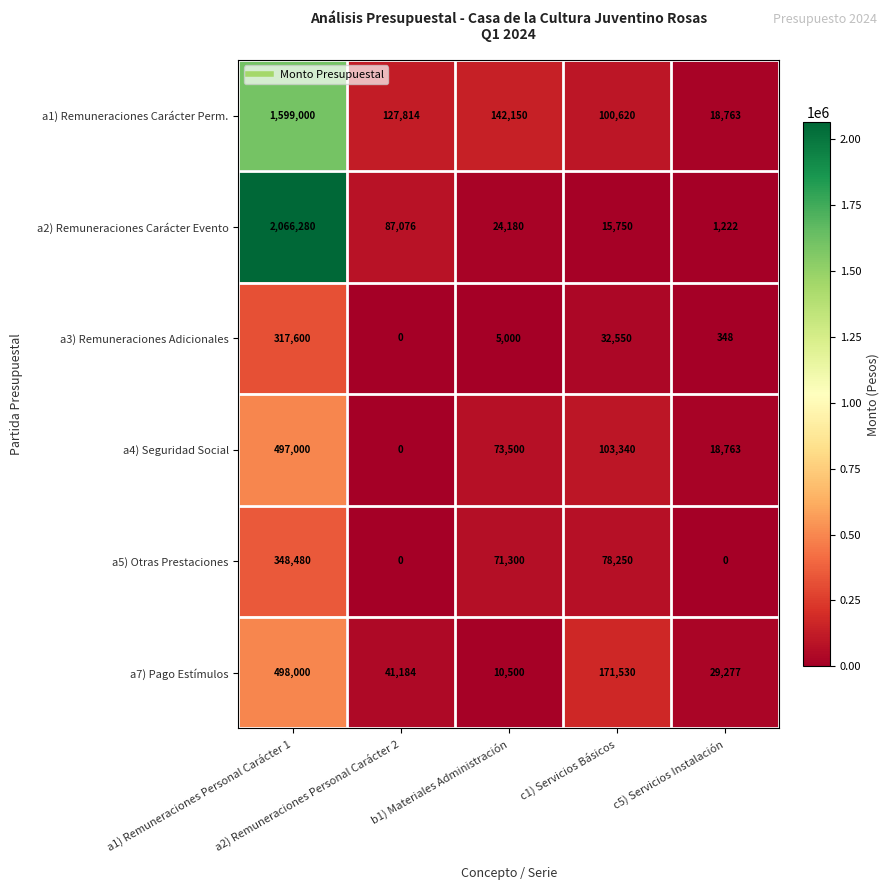

List the series in order of their peak value, highest first.

a2) Remuneraciones Carácter Evento, a1) Remuneraciones Carácter Perm., a7) Pago Estímulos, a4) Seguridad Social, a5) Otras Prestaciones, a3) Remuneraciones Adicionales